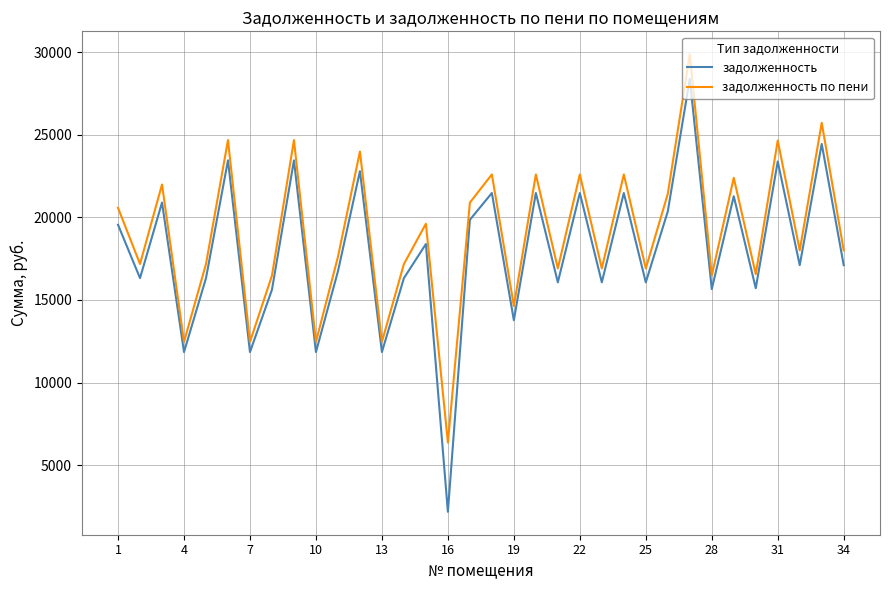

What is the minimum value shown in the chart?

2177.8